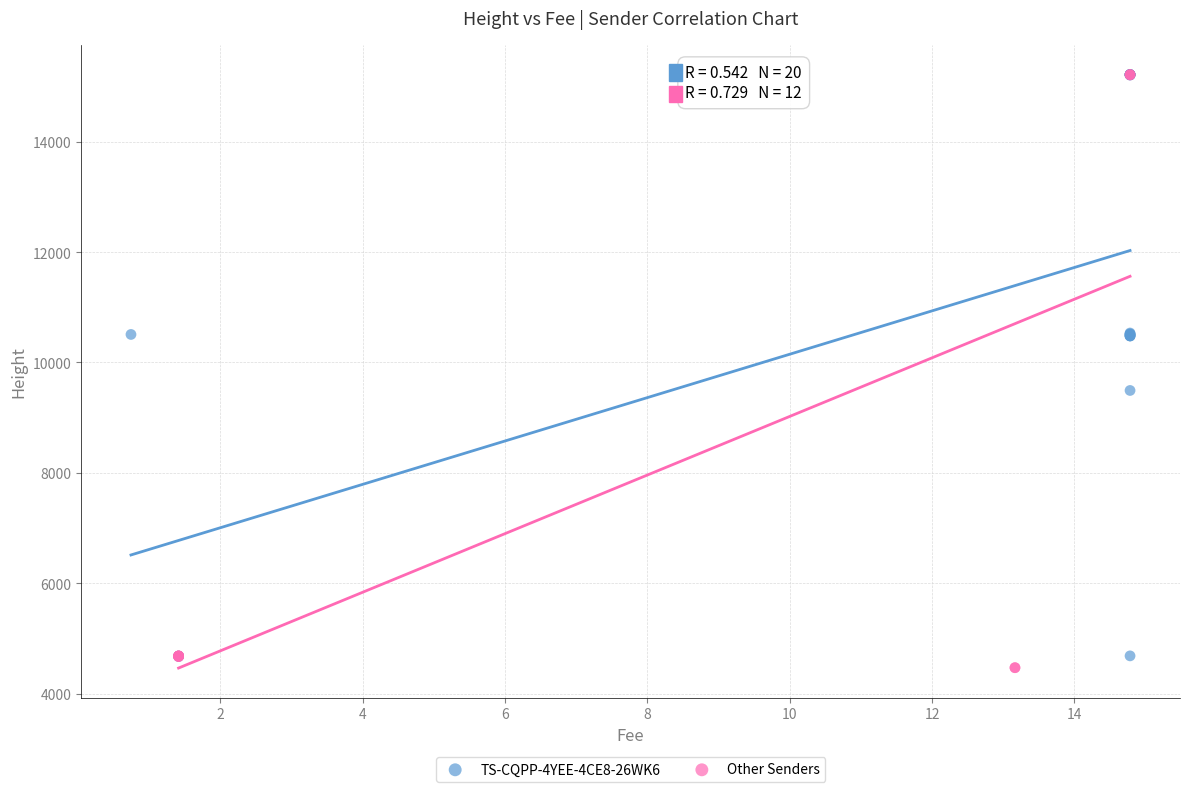

What are all the series names shown in the legend?

TS-CQPP-4YEE-4CE8-26WK6, Other Senders